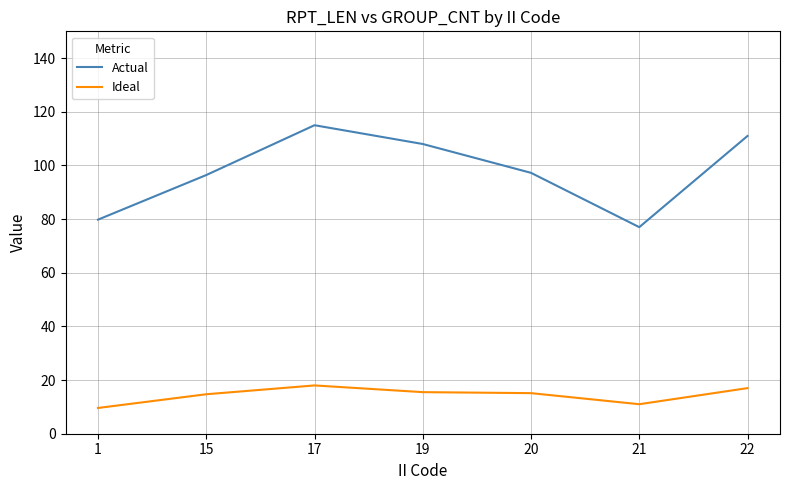

What is the difference between the Actual values at 17 and 22?

4.0